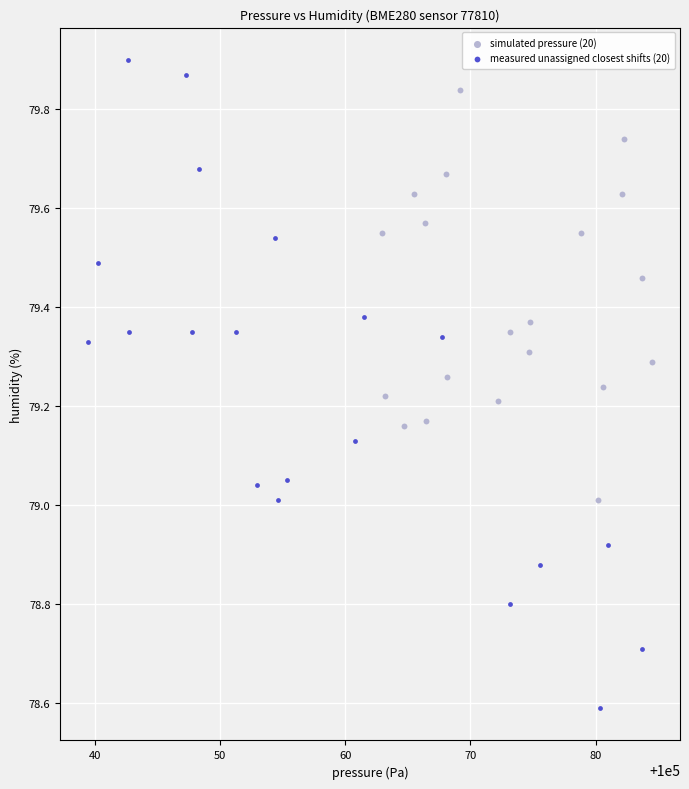

Which series has the widest spread of Y values?

measured unassigned closest shifts (20)